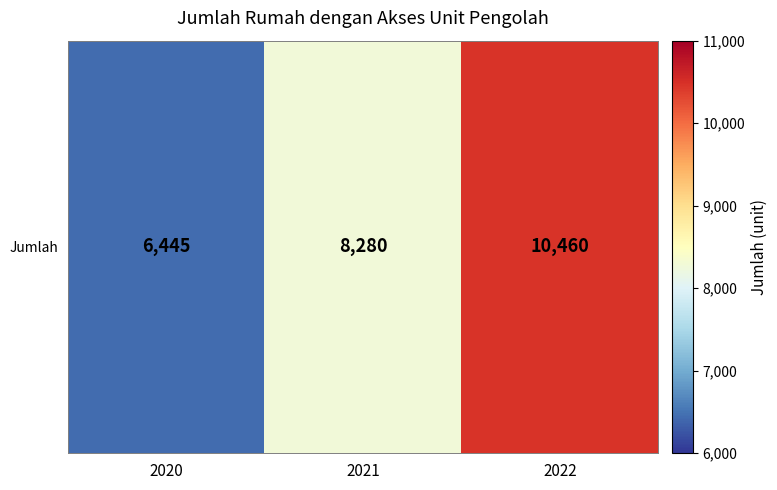

What is the average value?

8395